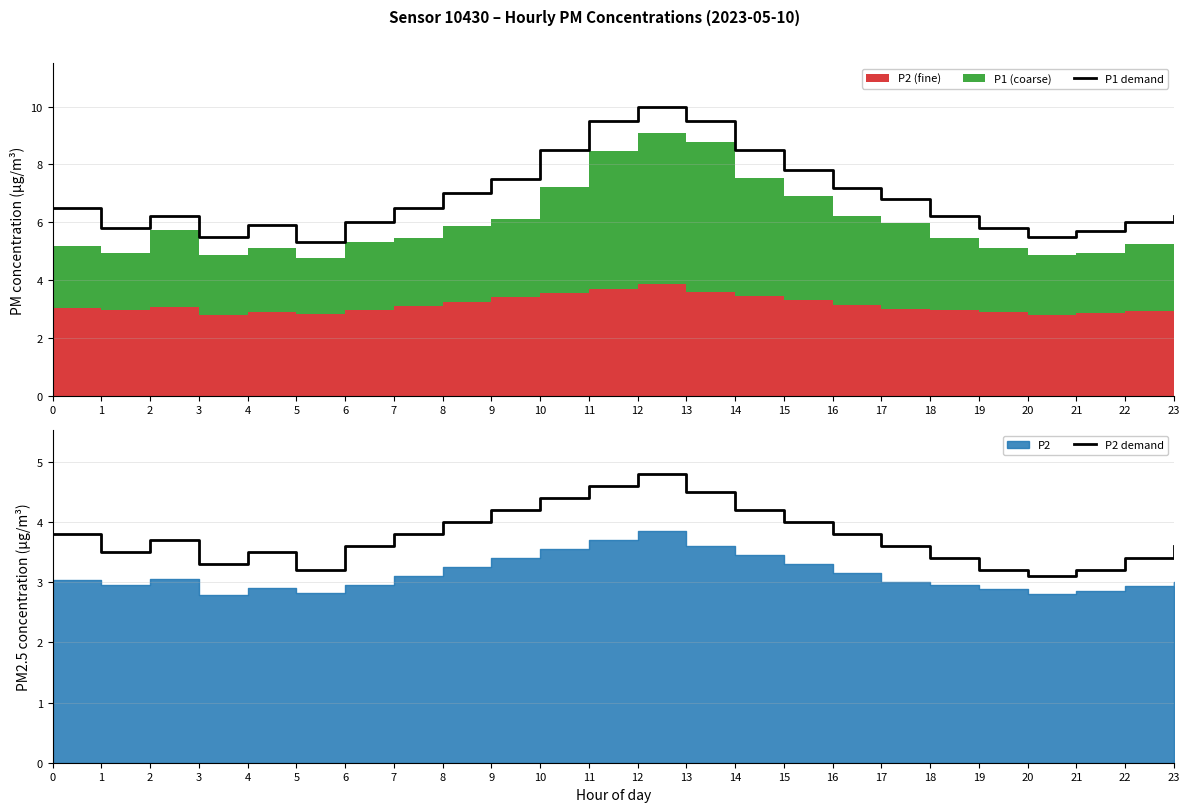

What is the smallest value displayed?

3.1